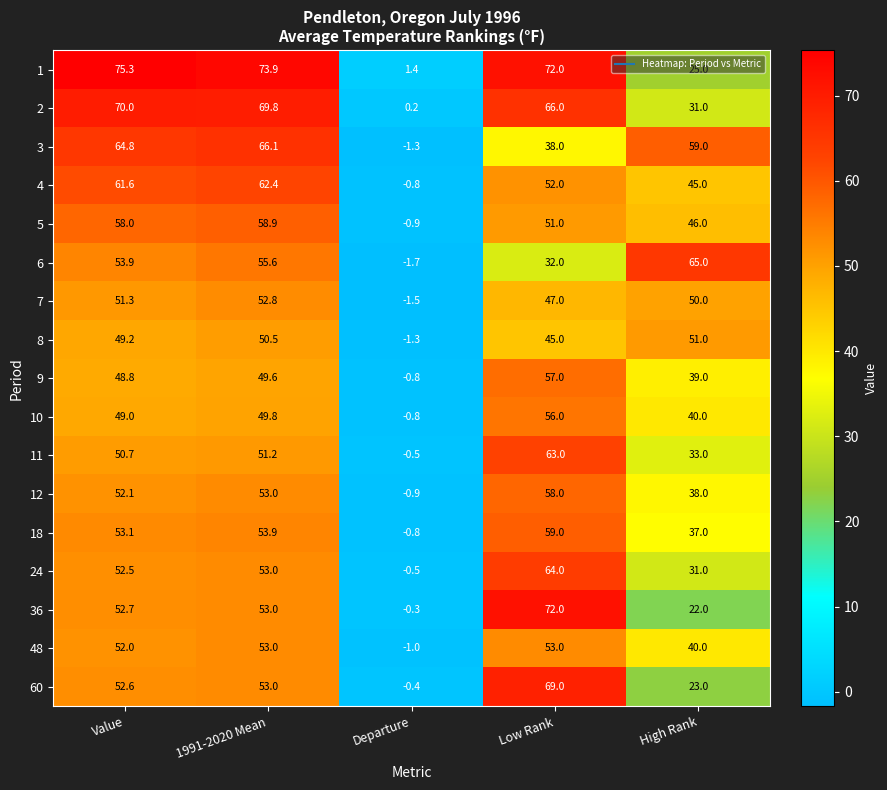

Where does the 6 series first go above 53?

Value